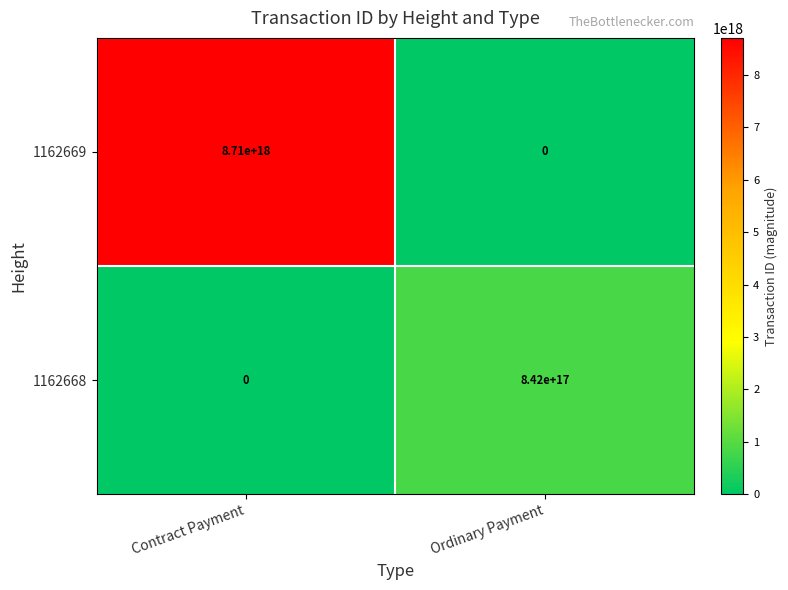

Rank the series at Contract Payment from highest to lowest value.

1162669, 1162668